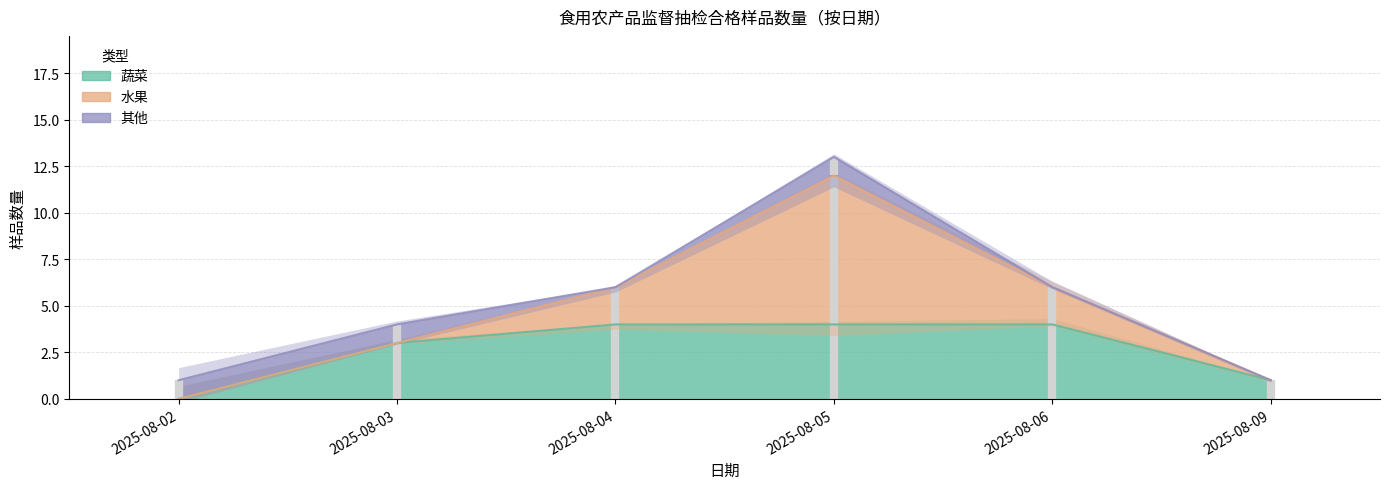

At which category does 其他 reach its first local valley?

2025-08-04